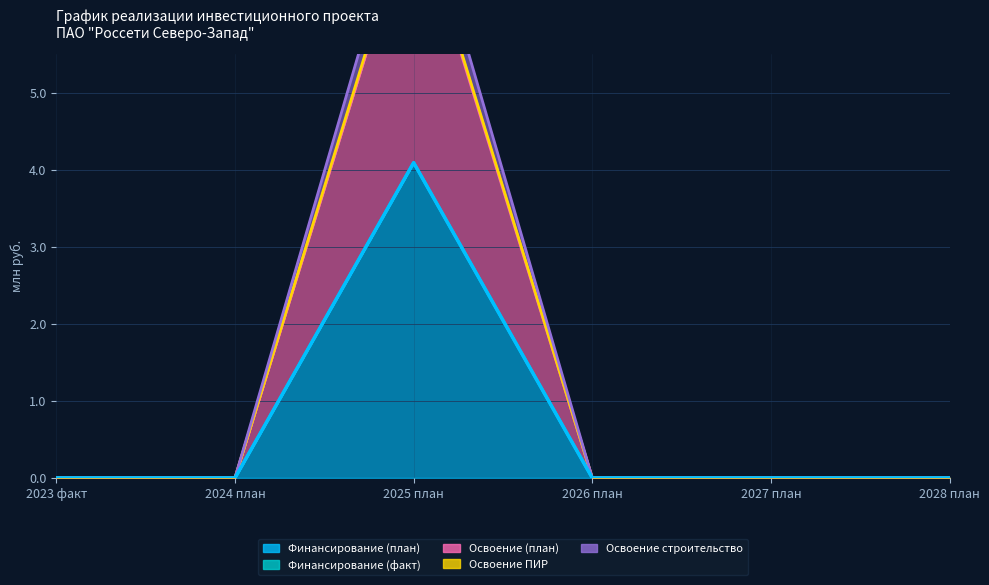

What is the average value of the Освоение ПИР series?

1.3